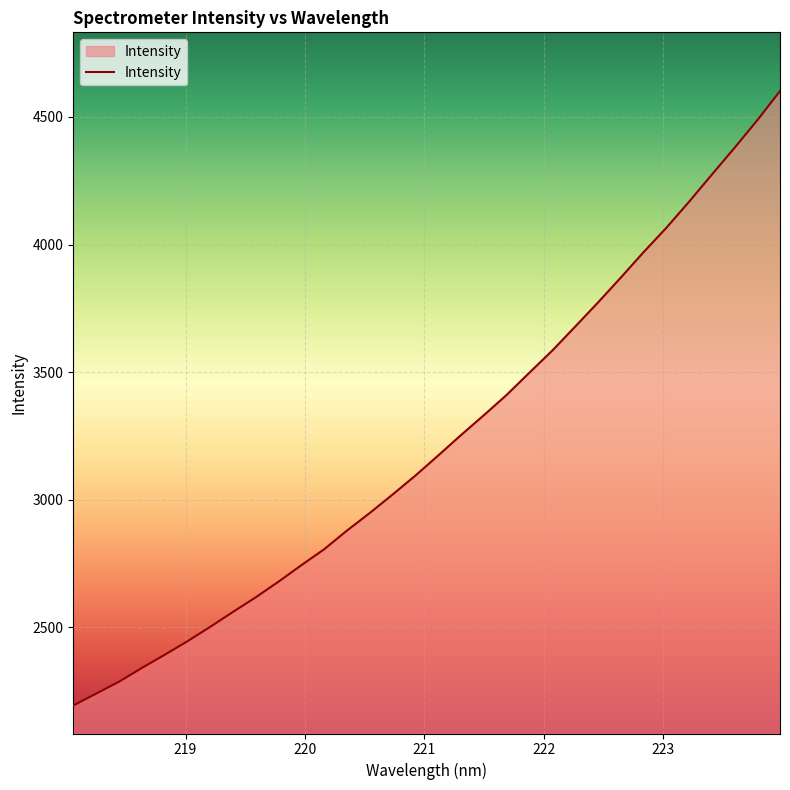

What is the smallest value displayed?

2194.5